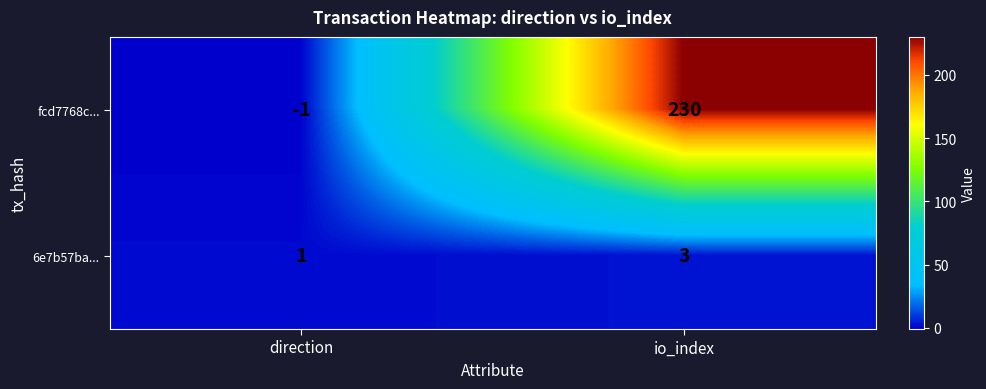

At how many categories does at least one series exceed 55?

1